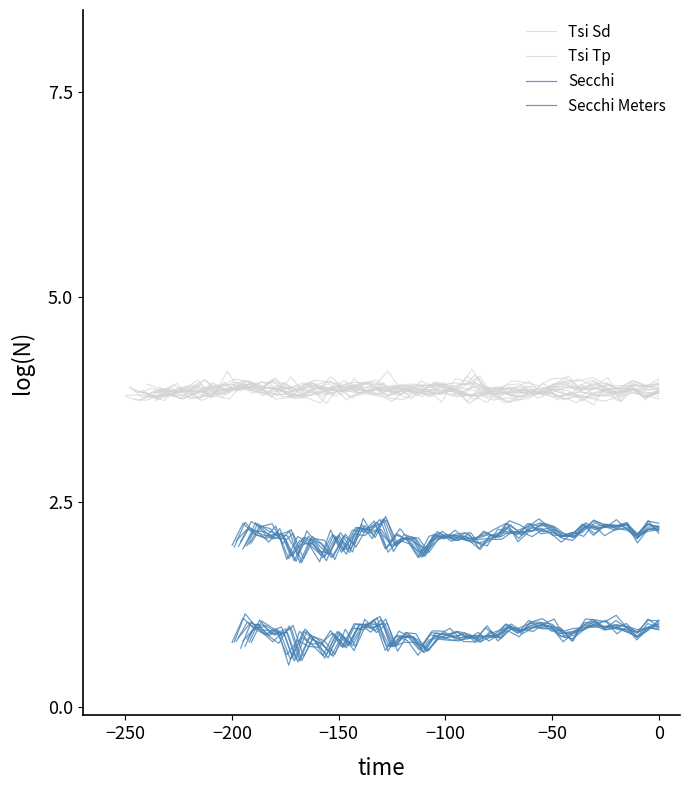

What value does the Tsi Tp series have at 7?

3.9